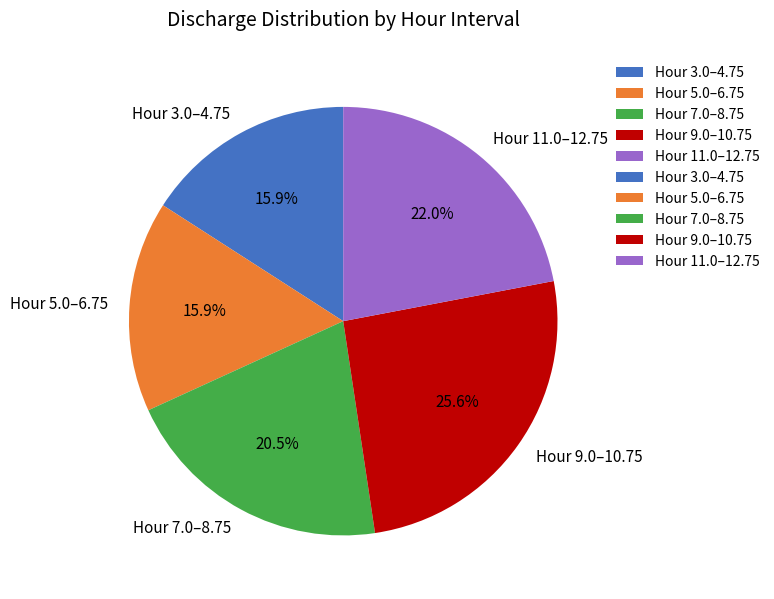

Does Hour 3.0–4.75 account for over 50% of the chart?

No